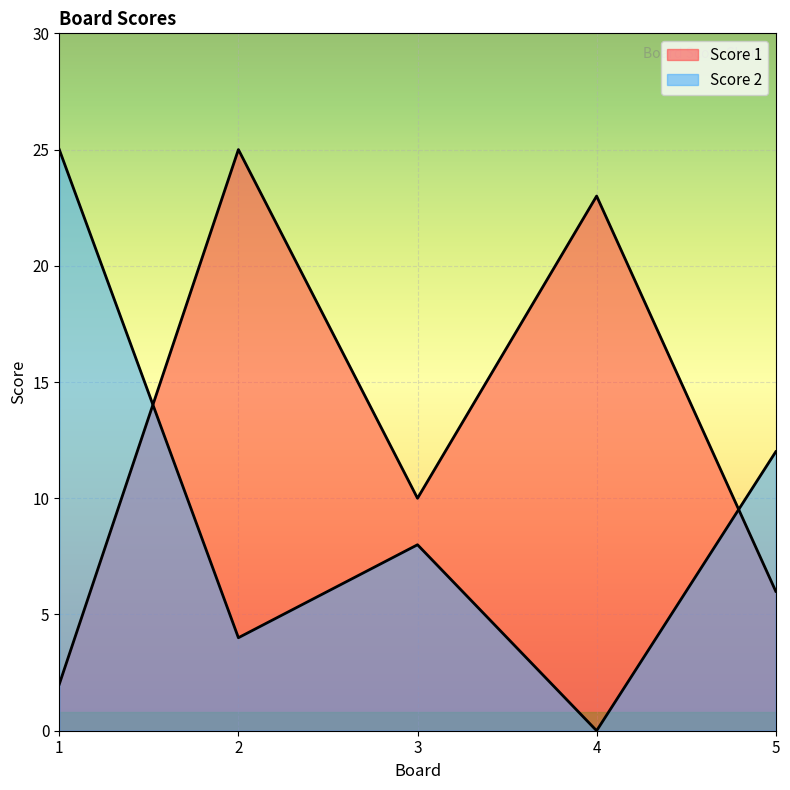

What is the difference between the Score 2 values at 1 and 2?

21